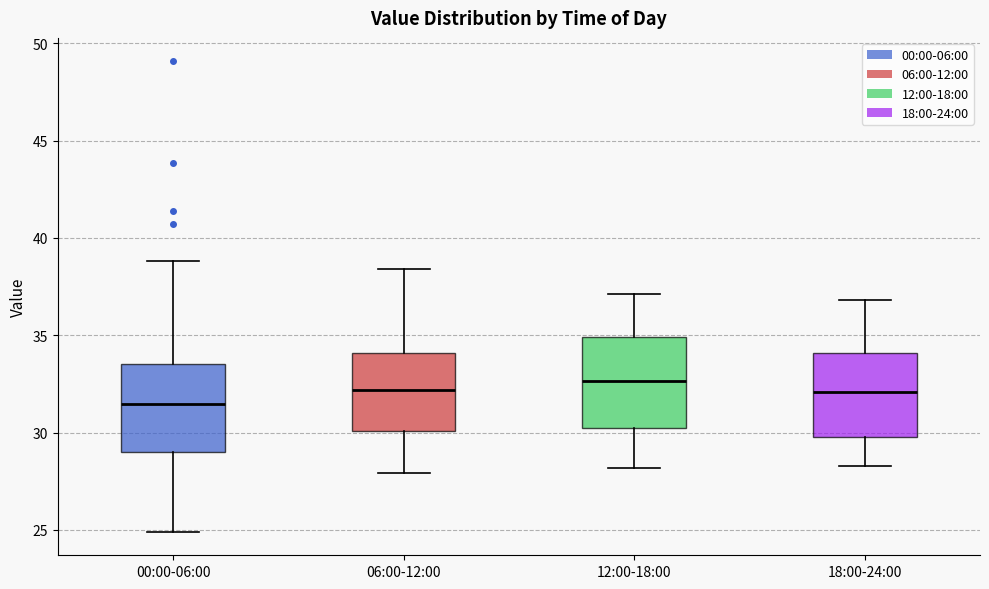

Reading left to right, read every box against the y-axis: the position of its median line, the range the box covers, and the ends of its whiskers. The values are not printed on the chart, so give them approximately, as read against the axis.

00:00-06:00: median 31.5, box 29.0 to 33.5, whiskers 25.0 to 39.0
06:00-12:00: median 32.0, box 30.0 to 34.0, whiskers 28.0 to 38.5
12:00-18:00: median 32.5, box 30.5 to 35.0, whiskers 28.0 to 37.0
18:00-24:00: median 32.0, box 30.0 to 34.0, whiskers 28.5 to 37.0